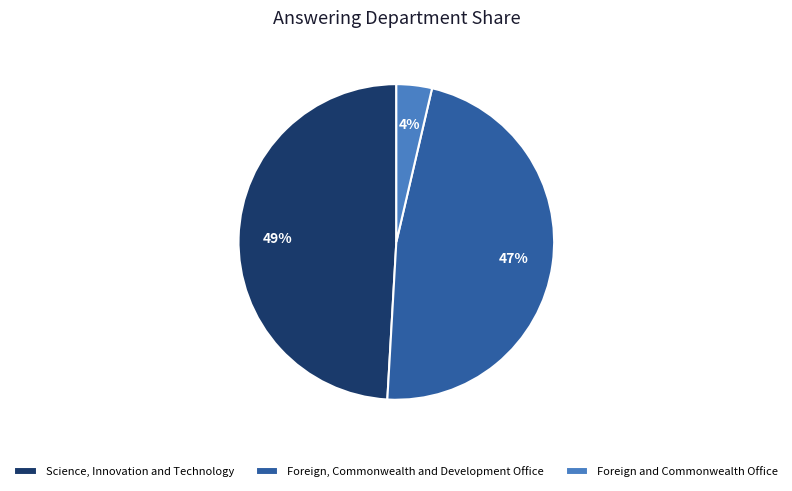

How many segments does this pie chart have?

3